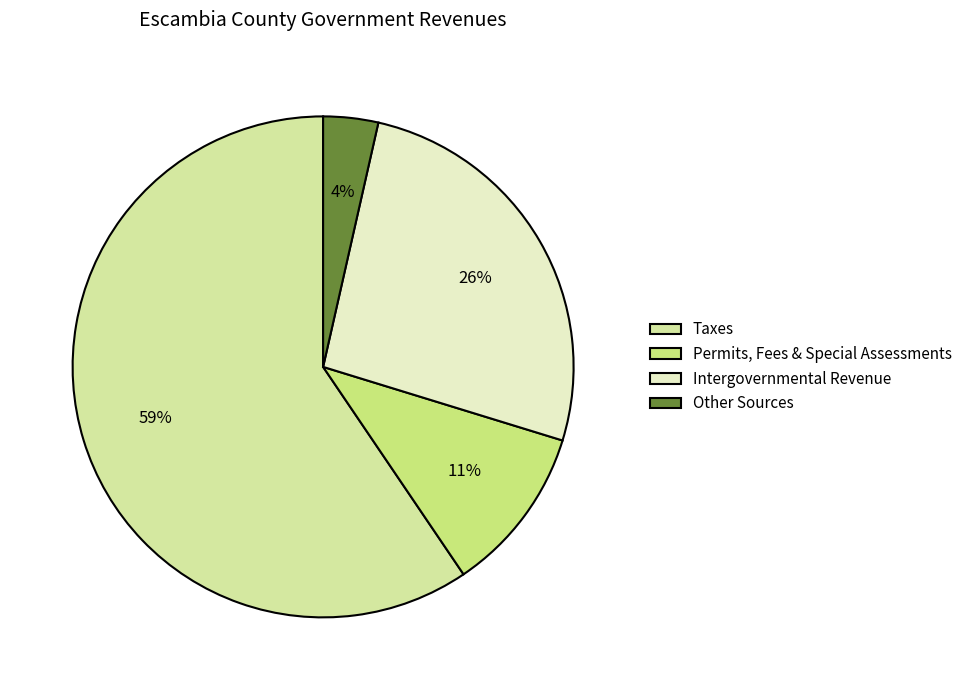

How many segments does this pie chart have?

4